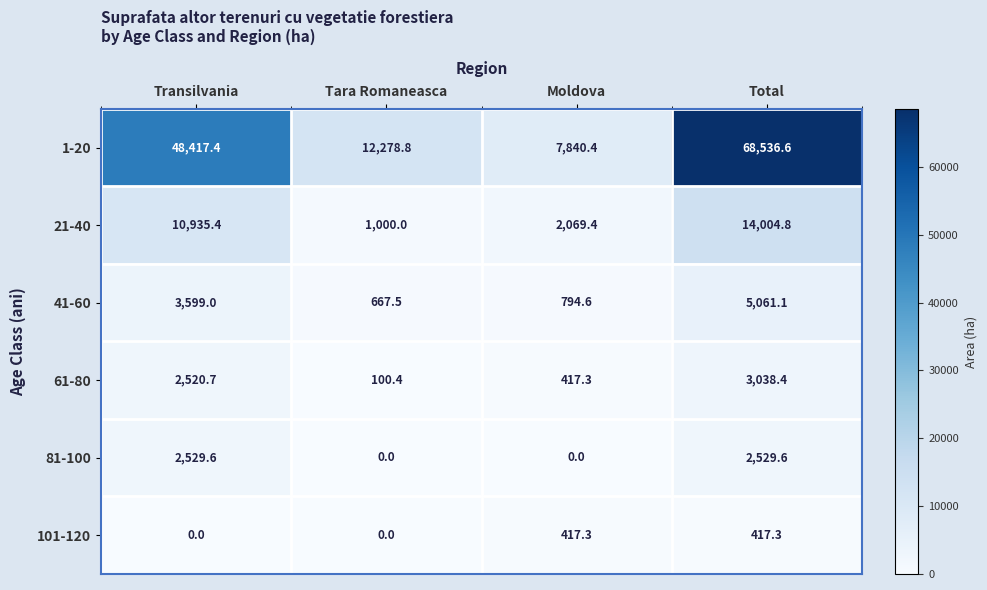

Which series has the largest total across all categories?

1-20